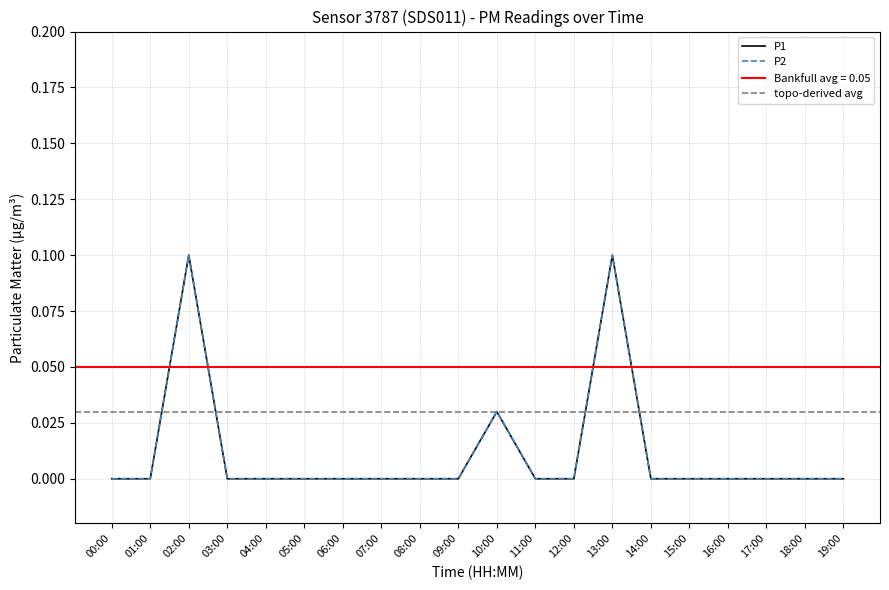

What is the difference between the maximum and minimum values in the P2 series?

0.1